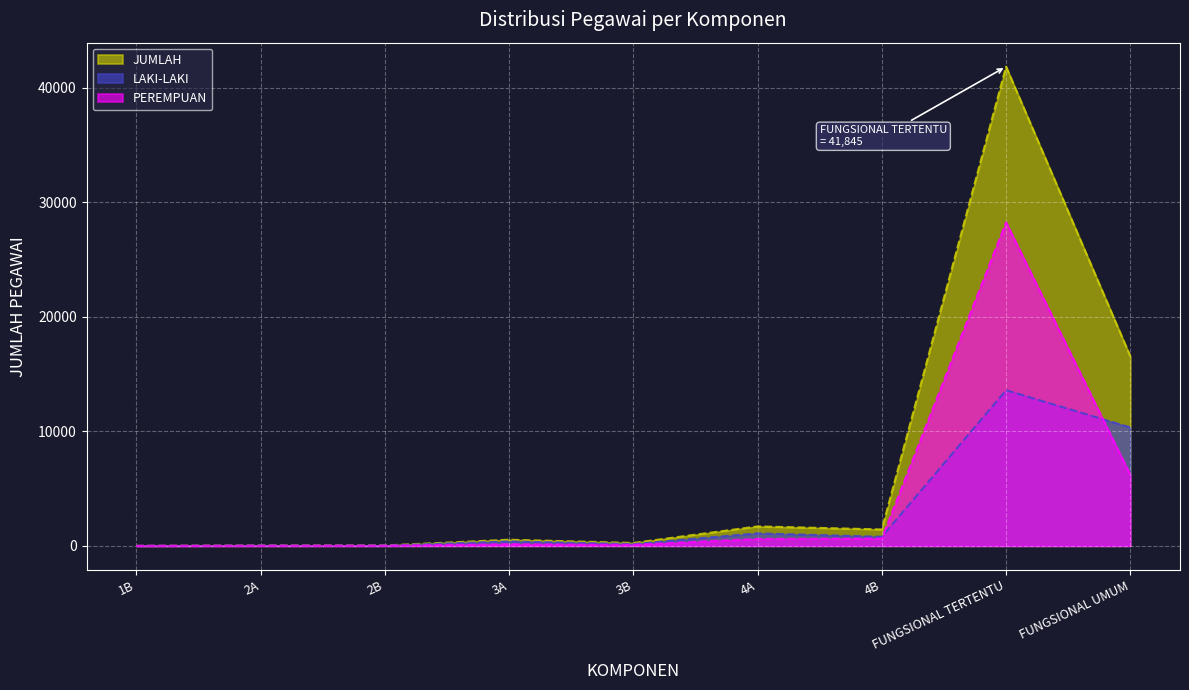

At which label is LAKI-LAKI closest to 6797?

FUNGSIONAL UMUM